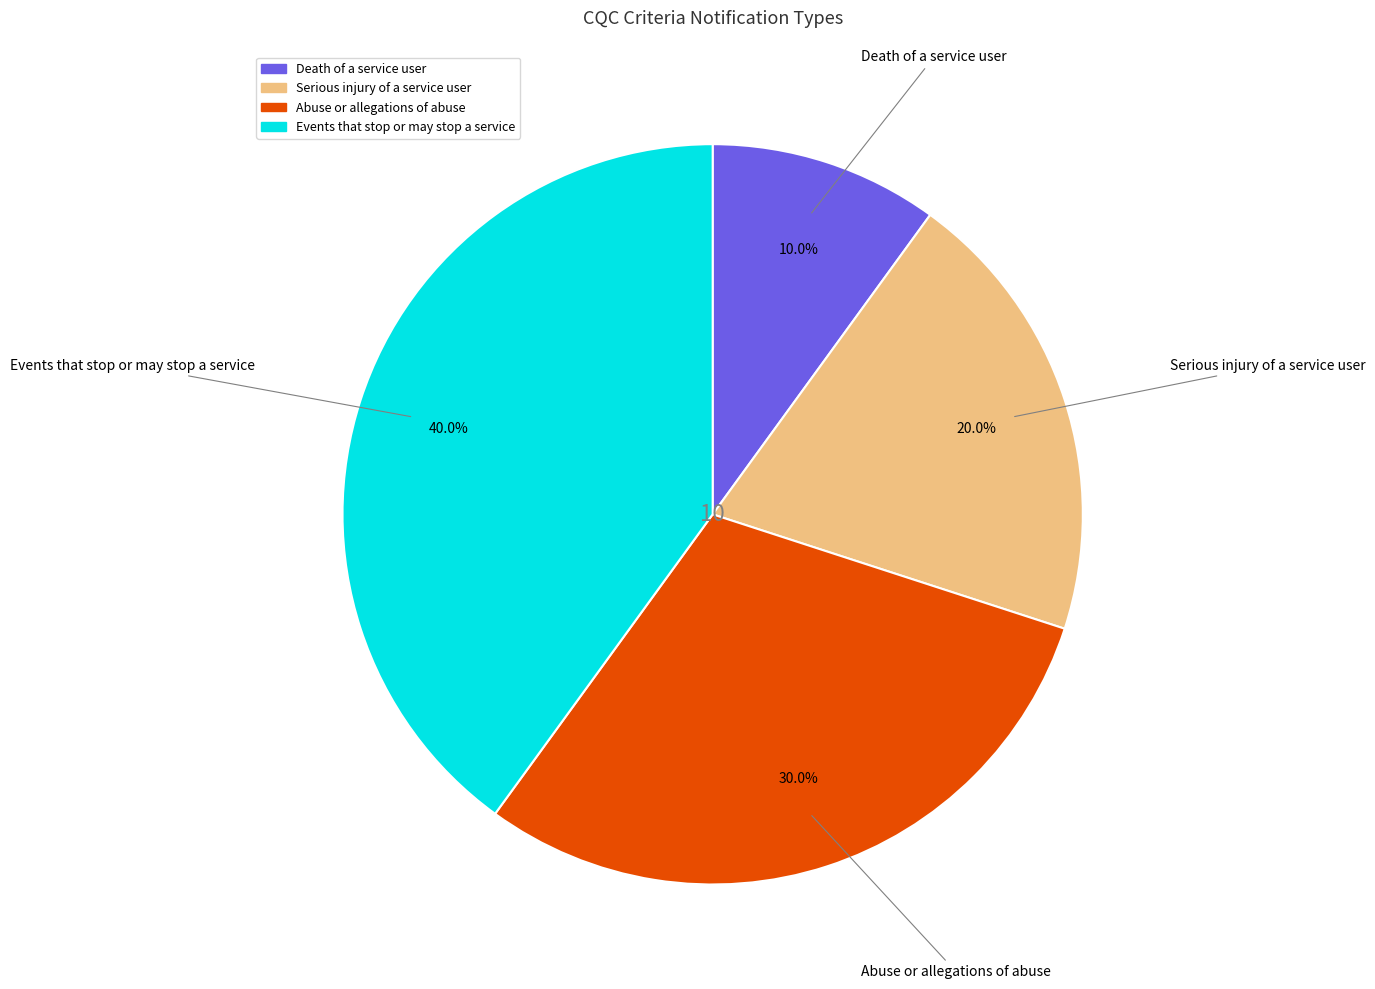

How many slices are in this pie chart?

4